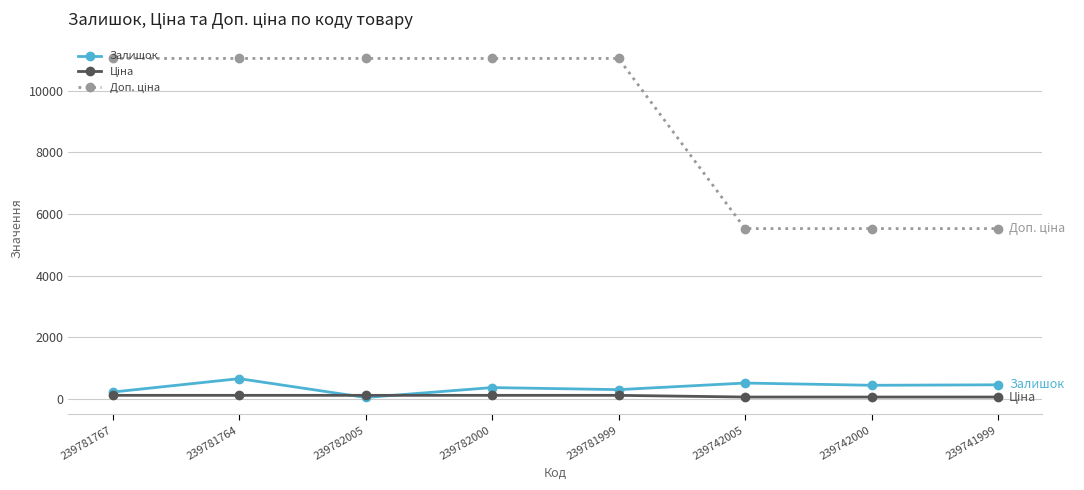

The value of Залишок at 239781767 is 217.0. True or false?

True